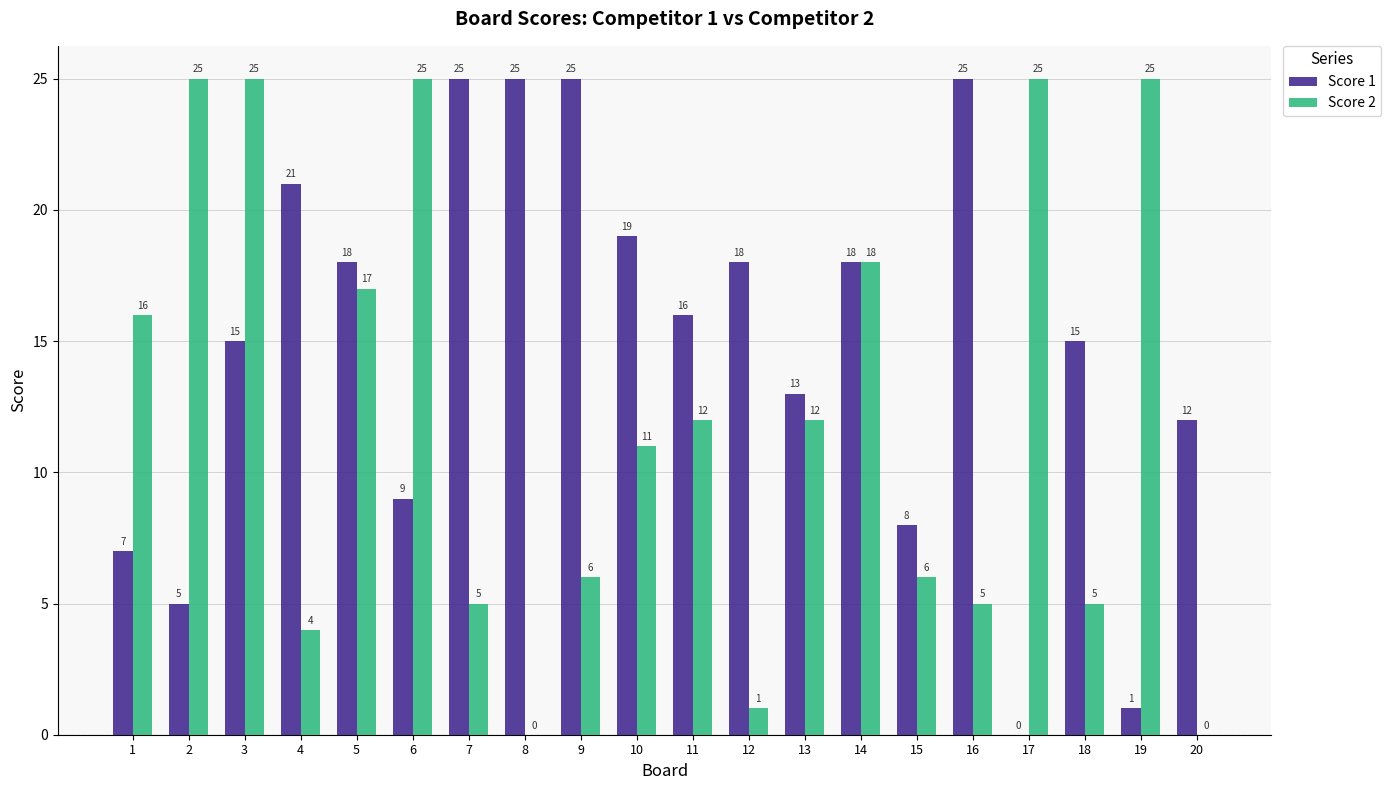

What is the total value across all series at 6?

34